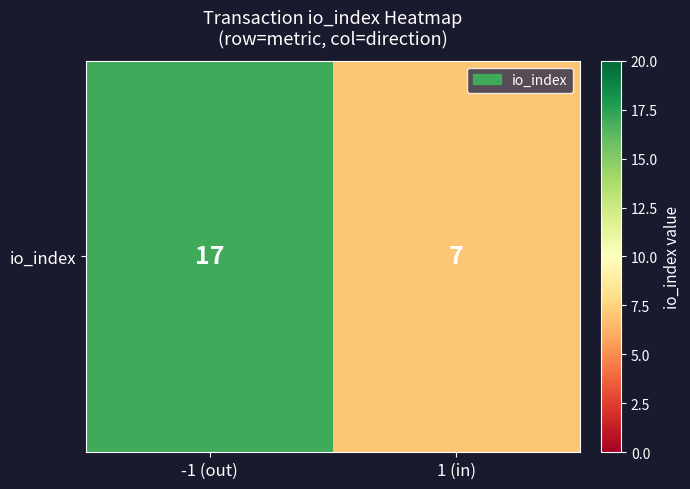

What is the average value?

12